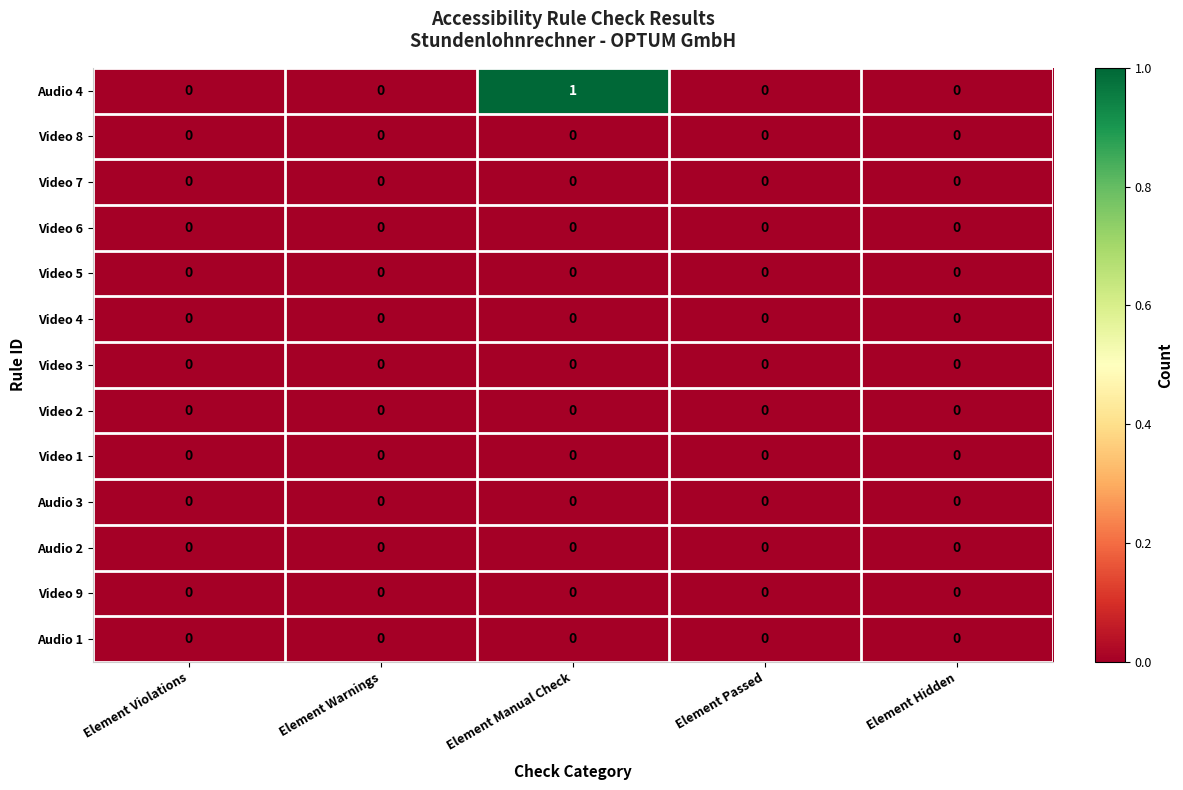

How many data points does each series have?

5